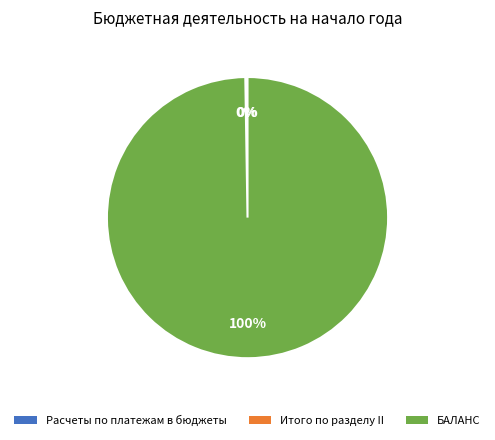

Which category accounts for the majority?

БАЛАНС